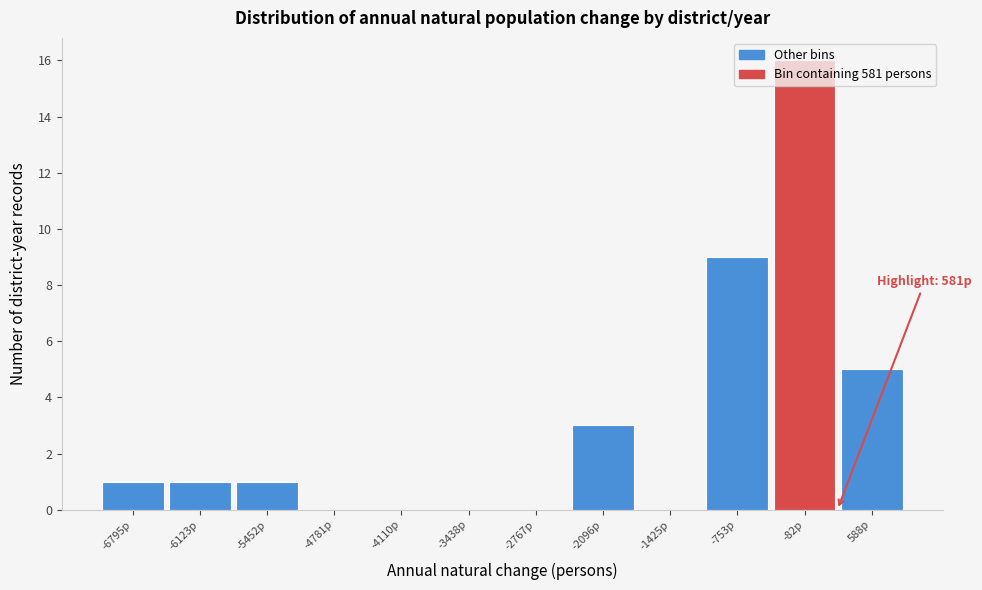

The chart shows a value of -5 at -2767p. True or false?

False